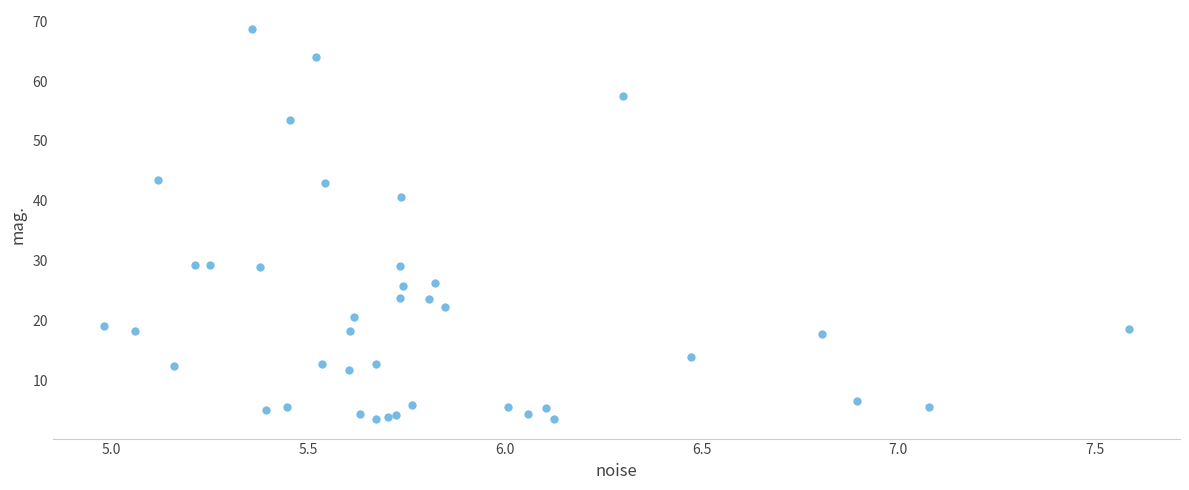

What Y value in the scatter plot is closest to 36?

40.6